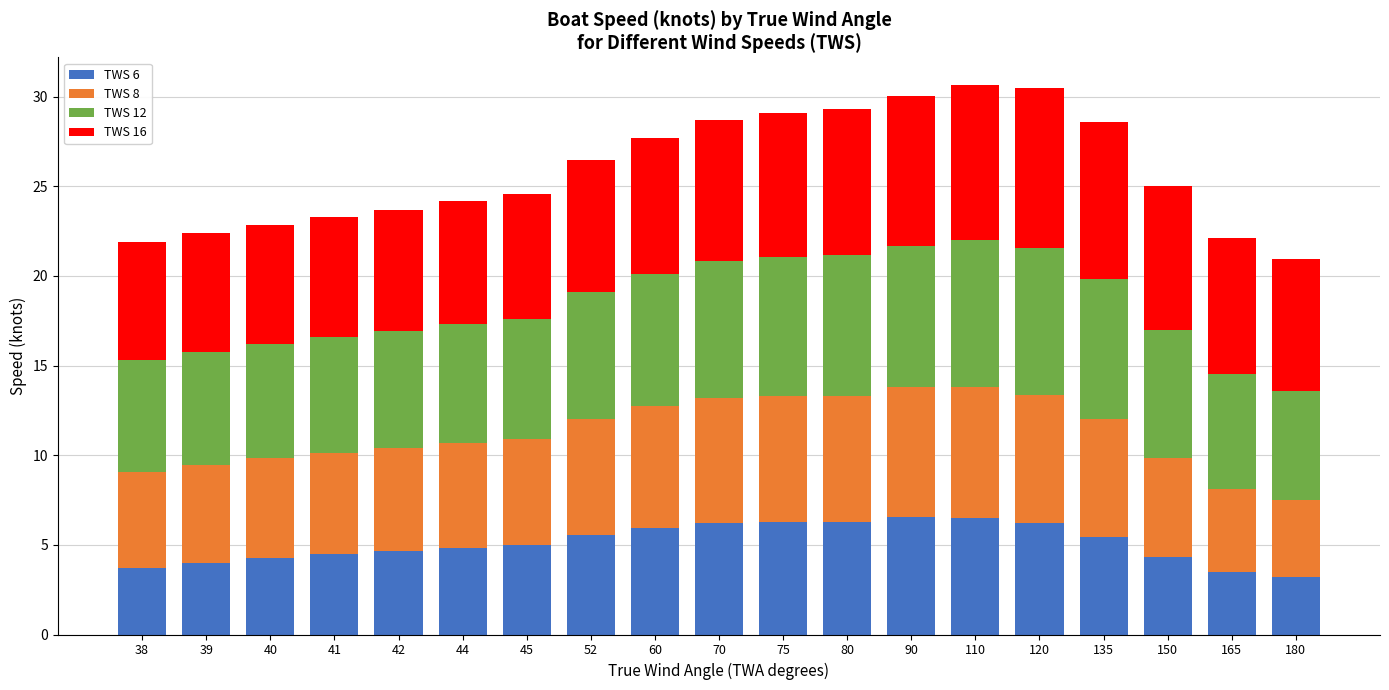

What is the value of the TWS 6 bar at the 4th from the left?

4.5